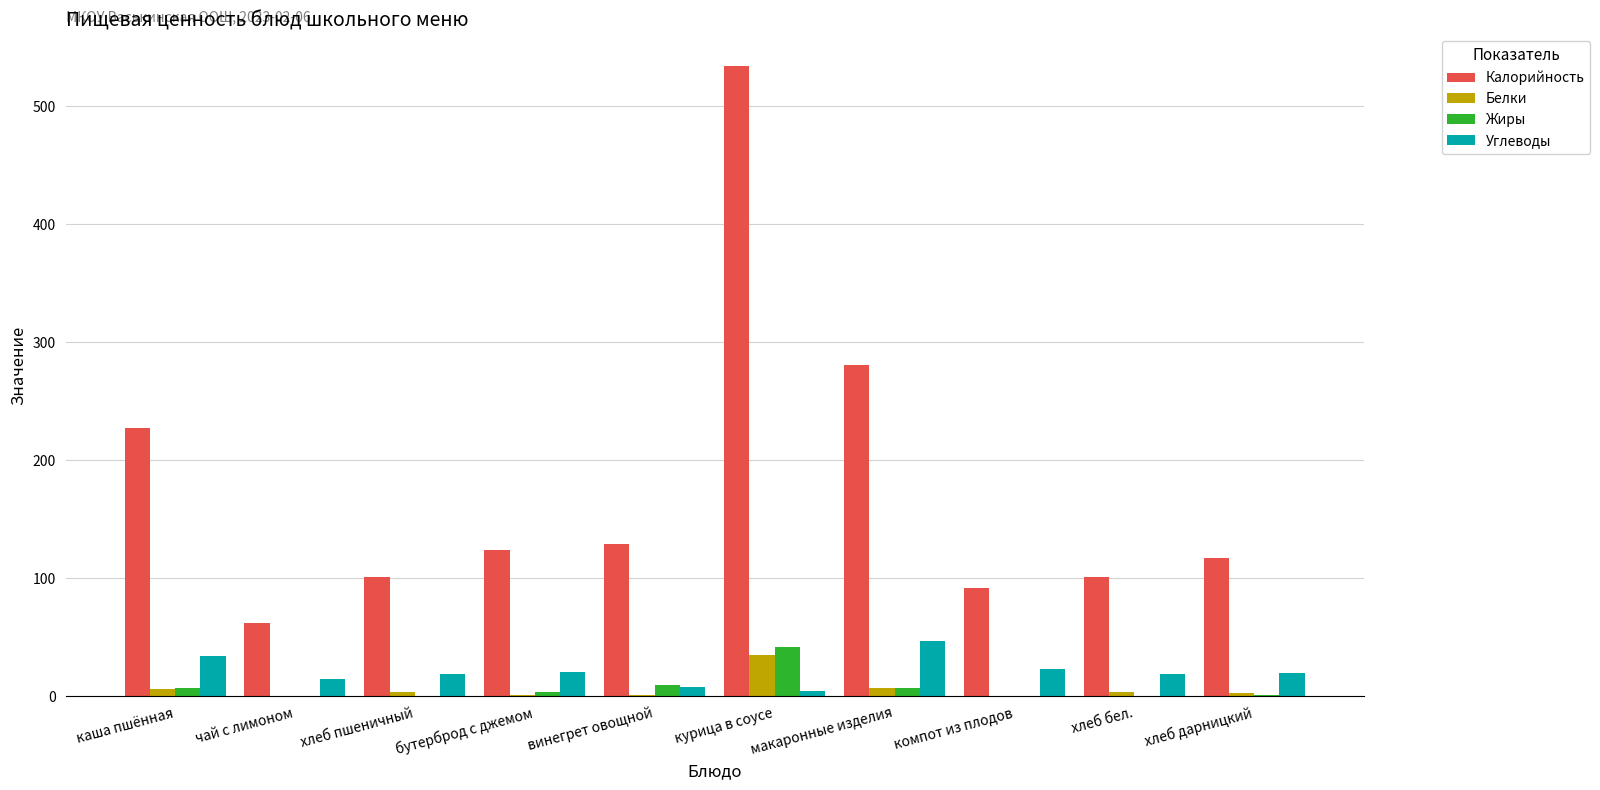

Where is Калорийность nearest to the value 298?

макаронные изделия